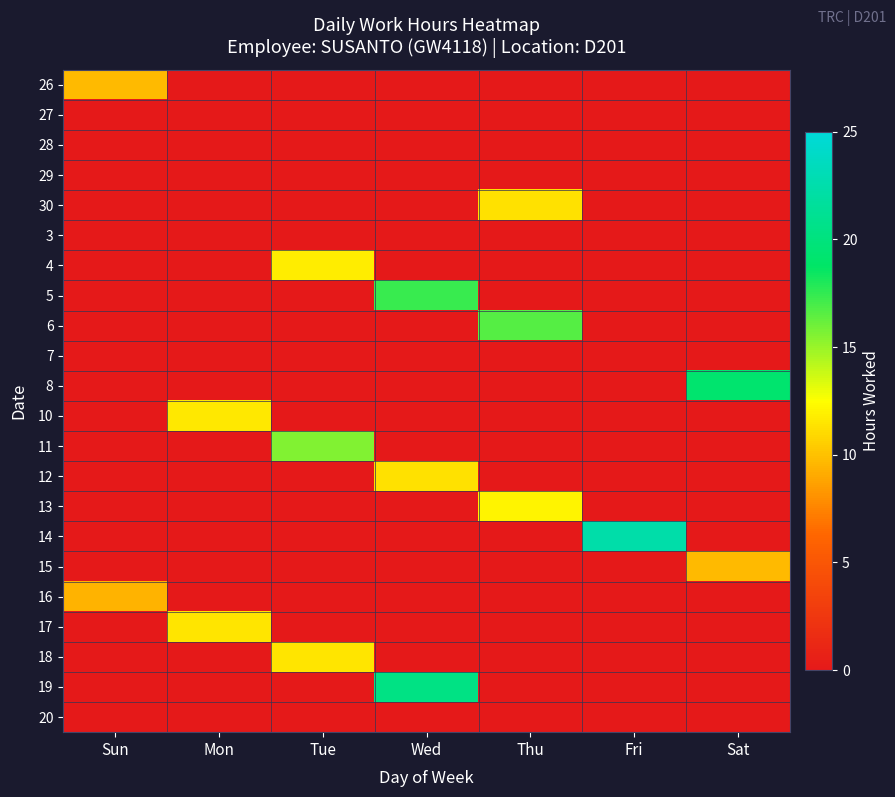

Reading left to right, transcribe all the data shown in this chart.

26: Sun=9.7	Mon=0.0	Tue=0.0	Wed=0.0	Thu=0.0	Fri=0.0	Sat=0.0
27: Sun=0.0	Mon=0.0	Tue=0.0	Wed=0.0	Thu=0.0	Fri=0.0	Sat=0.0
28: Sun=0.0	Mon=0.0	Tue=0.0	Wed=0.0	Thu=0.0	Fri=0.0	Sat=0.0
29: Sun=0.0	Mon=0.0	Tue=0.0	Wed=0.0	Thu=0.0	Fri=0.0	Sat=0.0
30: Sun=0.0	Mon=0.0	Tue=0.0	Wed=0.0	Thu=11.2	Fri=0.0	Sat=0.0
3: Sun=0.0	Mon=0.0	Tue=0.0	Wed=0.0	Thu=0.0	Fri=0.0	Sat=0.0
4: Sun=0.0	Mon=0.0	Tue=11.8	Wed=0.0	Thu=0.0	Fri=0.0	Sat=0.0
5: Sun=0.0	Mon=0.0	Tue=0.0	Wed=17.3	Thu=0.0	Fri=0.0	Sat=0.0
6: Sun=0.0	Mon=0.0	Tue=0.0	Wed=0.0	Thu=16.7	Fri=0.0	Sat=0.0
7: Sun=0.0	Mon=0.0	Tue=0.0	Wed=0.0	Thu=0.0	Fri=0.0	Sat=0.0
8: Sun=0.0	Mon=0.0	Tue=0.0	Wed=0.0	Thu=0.0	Fri=0.0	Sat=19.2
10: Sun=0.0	Mon=11.6	Tue=0.0	Wed=0.0	Thu=0.0	Fri=0.0	Sat=0.0
11: Sun=0.0	Mon=0.0	Tue=15.6	Wed=0.0	Thu=0.0	Fri=0.0	Sat=0.0
12: Sun=0.0	Mon=0.0	Tue=0.0	Wed=11.2	Thu=0.0	Fri=0.0	Sat=0.0
13: Sun=0.0	Mon=0.0	Tue=0.0	Wed=0.0	Thu=12.1	Fri=0.0	Sat=0.0
14: Sun=0.0	Mon=0.0	Tue=0.0	Wed=0.0	Thu=0.0	Fri=22.4	Sat=0.0
15: Sun=0.0	Mon=0.0	Tue=0.0	Wed=0.0	Thu=0.0	Fri=0.0	Sat=9.8
16: Sun=9.4	Mon=0.0	Tue=0.0	Wed=0.0	Thu=0.0	Fri=0.0	Sat=0.0
17: Sun=0.0	Mon=11.5	Tue=0.0	Wed=0.0	Thu=0.0	Fri=0.0	Sat=0.0
18: Sun=0.0	Mon=0.0	Tue=11.5	Wed=0.0	Thu=0.0	Fri=0.0	Sat=0.0
19: Sun=0.0	Mon=0.0	Tue=0.0	Wed=20.4	Thu=0.0	Fri=0.0	Sat=0.0
20: Sun=0.0	Mon=0.0	Tue=0.0	Wed=0.0	Thu=0.0	Fri=0.0	Sat=0.0